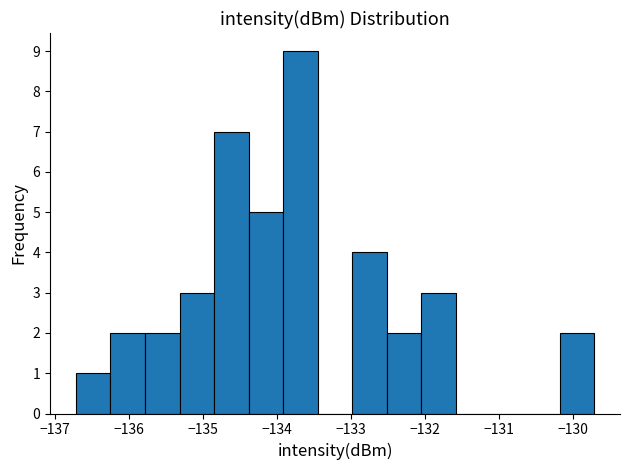

Over which range of the x-axis is the bar tallest?

-133.9 to -133.4